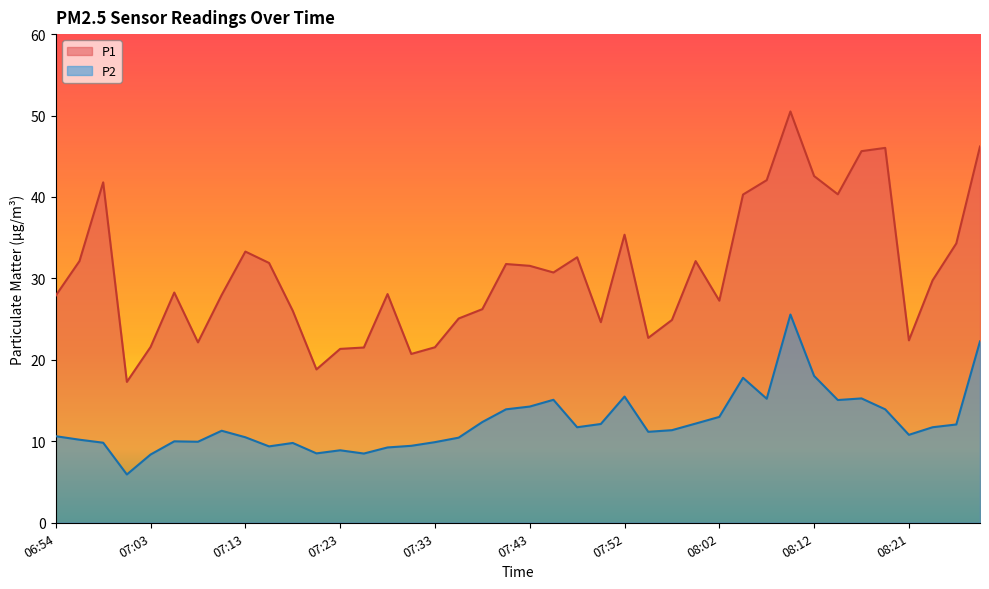

Between 08:17 and 07:57, which is larger?

08:17